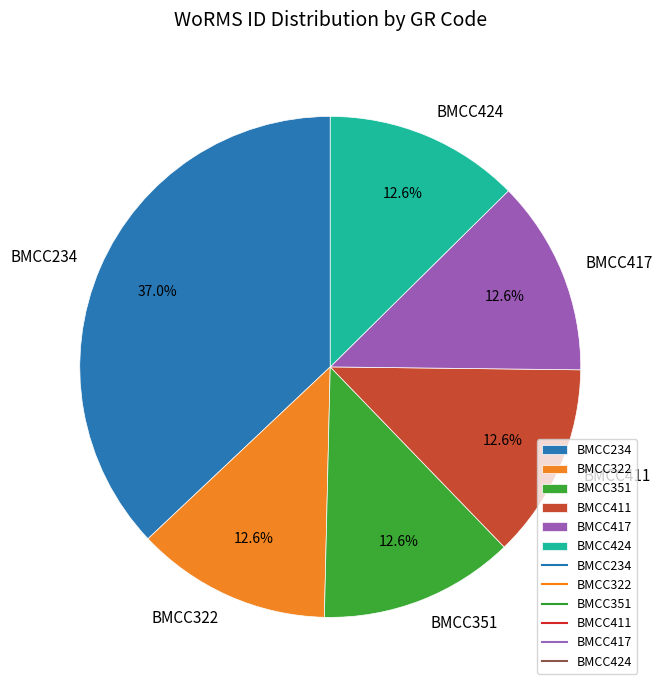

Is BMCC234 the majority of the pie?

No